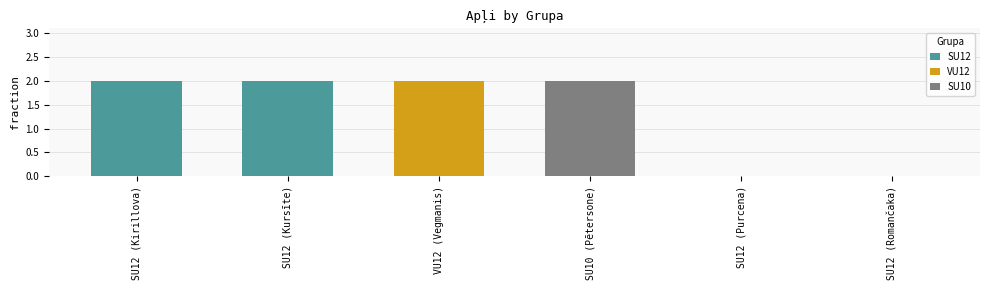

Are the bars grouped side by side (vs. stacked)?

No